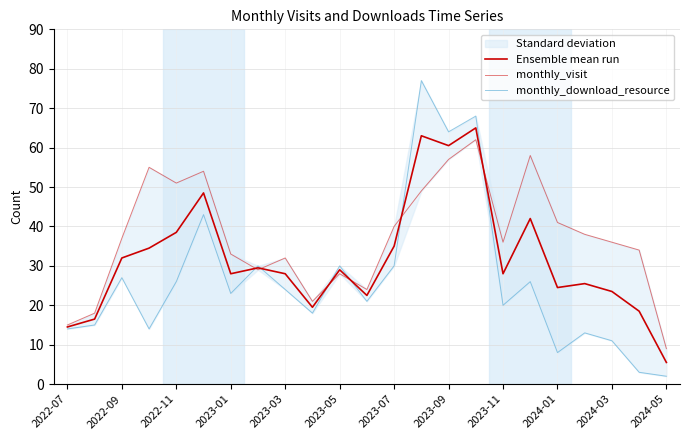

What is the label of the 1st point from the left?

2022-07